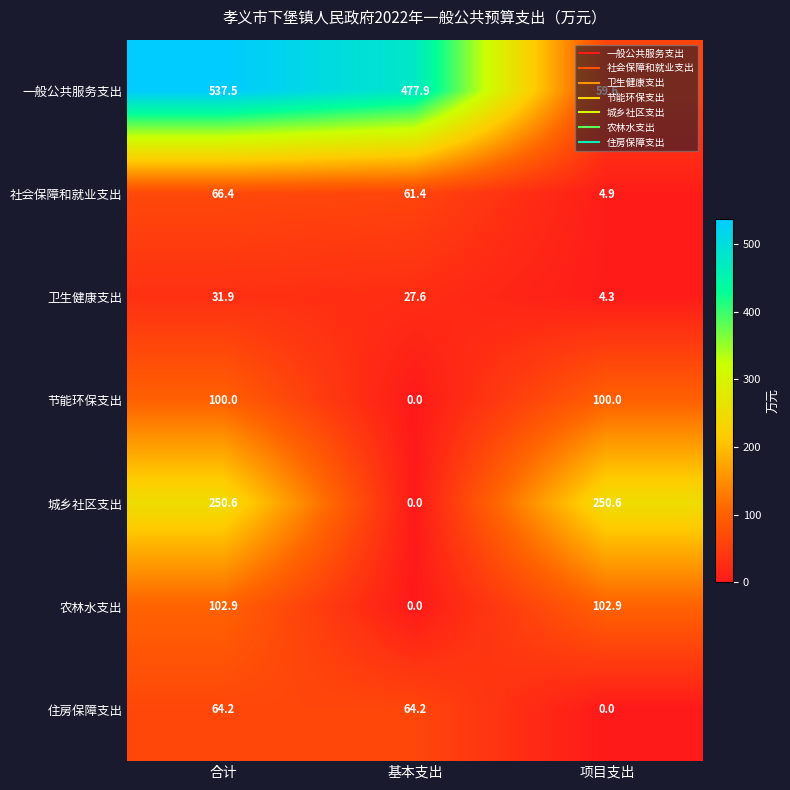

At which category is the sum across all series the highest?

合计